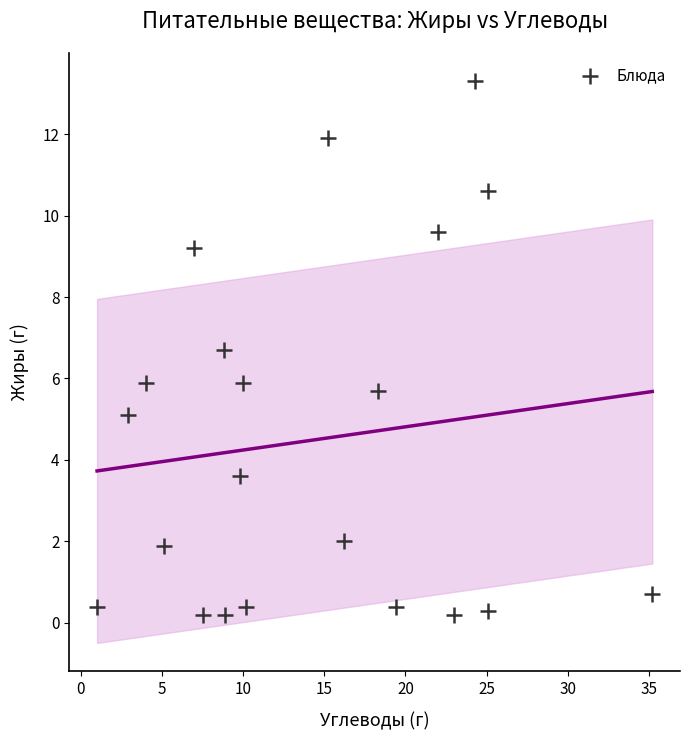

What is the range of X values (max minus min)?

34.2